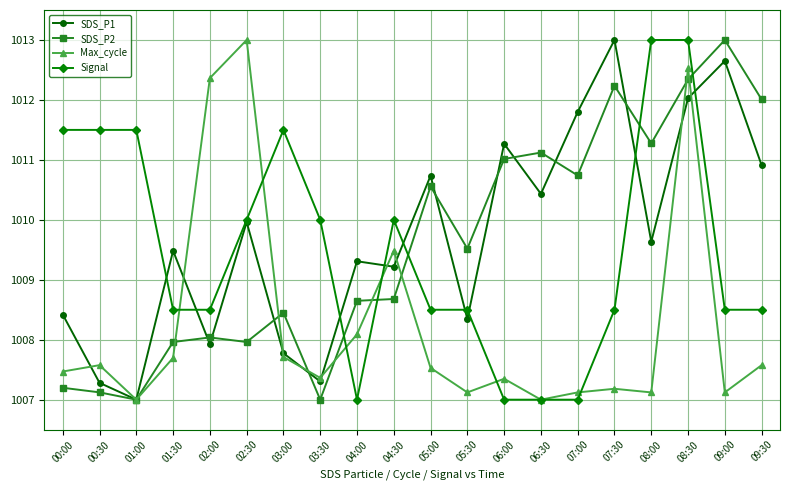

Is it true that Max_cycle equals 1007.7 at 03:00?

True